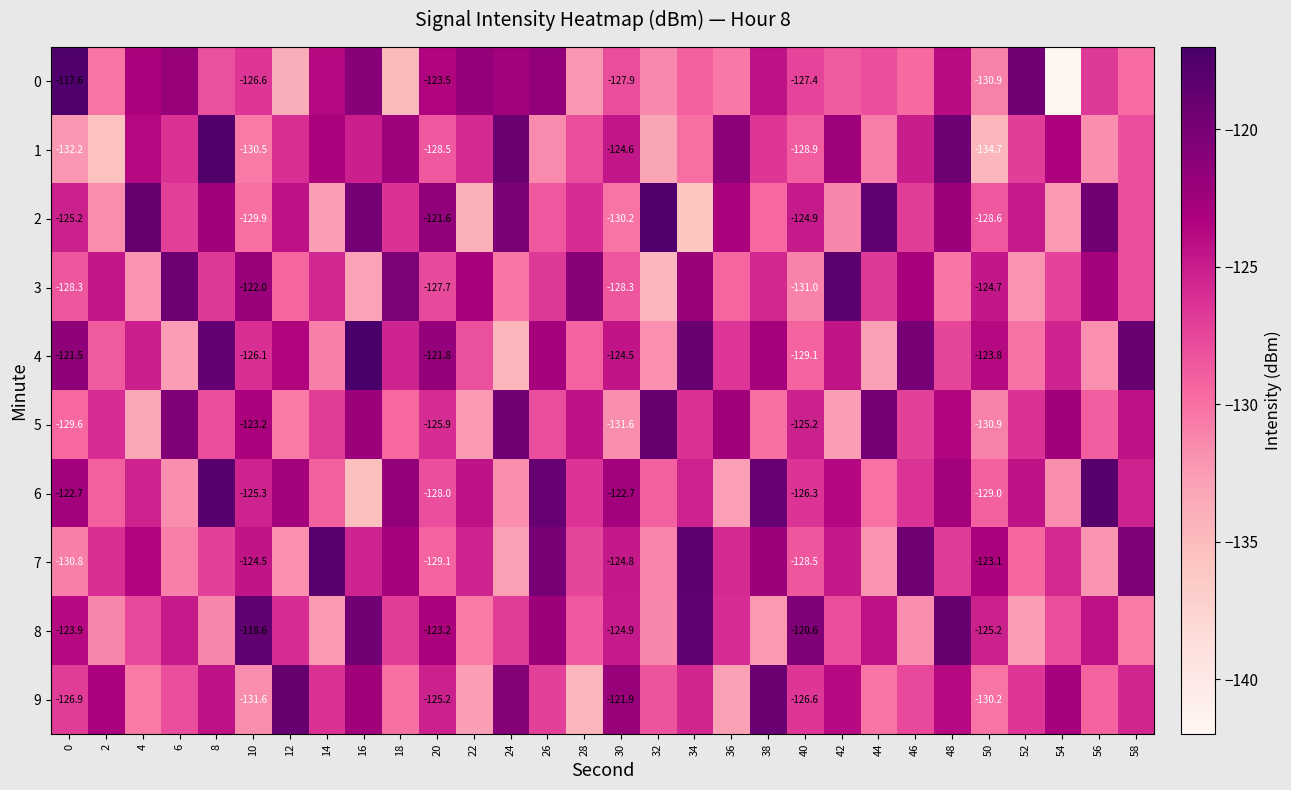

Count the number of data series in this chart.

10